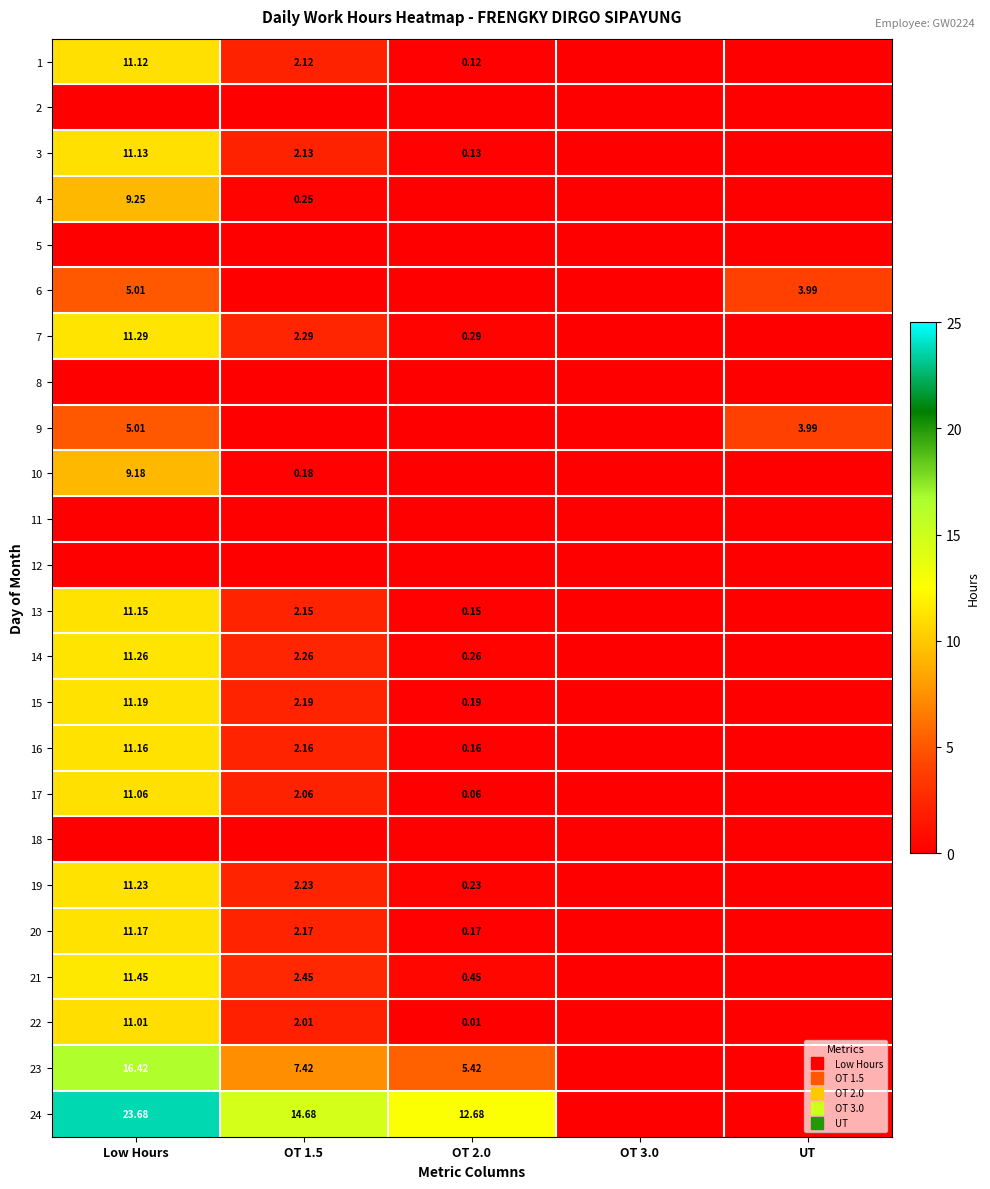

What is the difference between the maximum and minimum values in the 17 series?

11.1